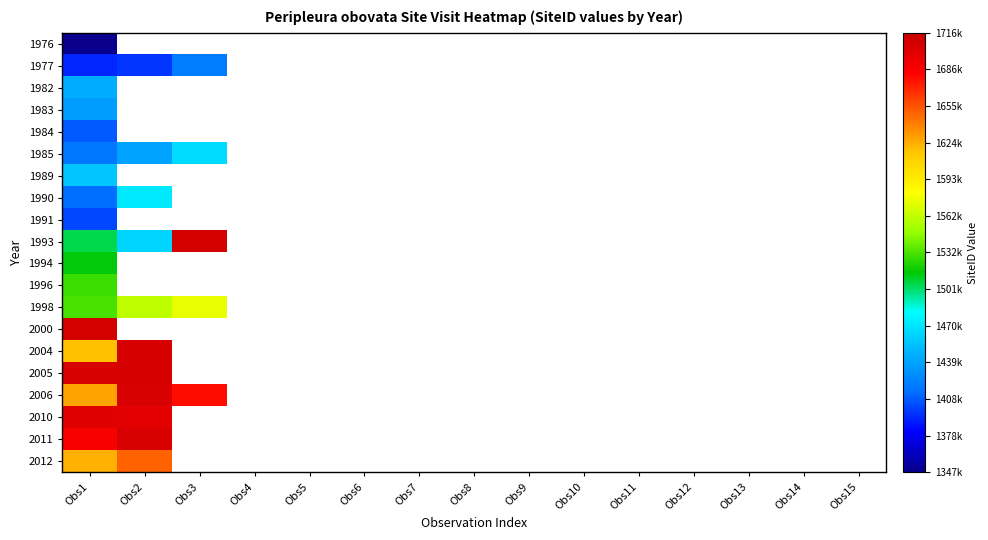

Where is 1991 nearest to the value 1402355?

Obs1